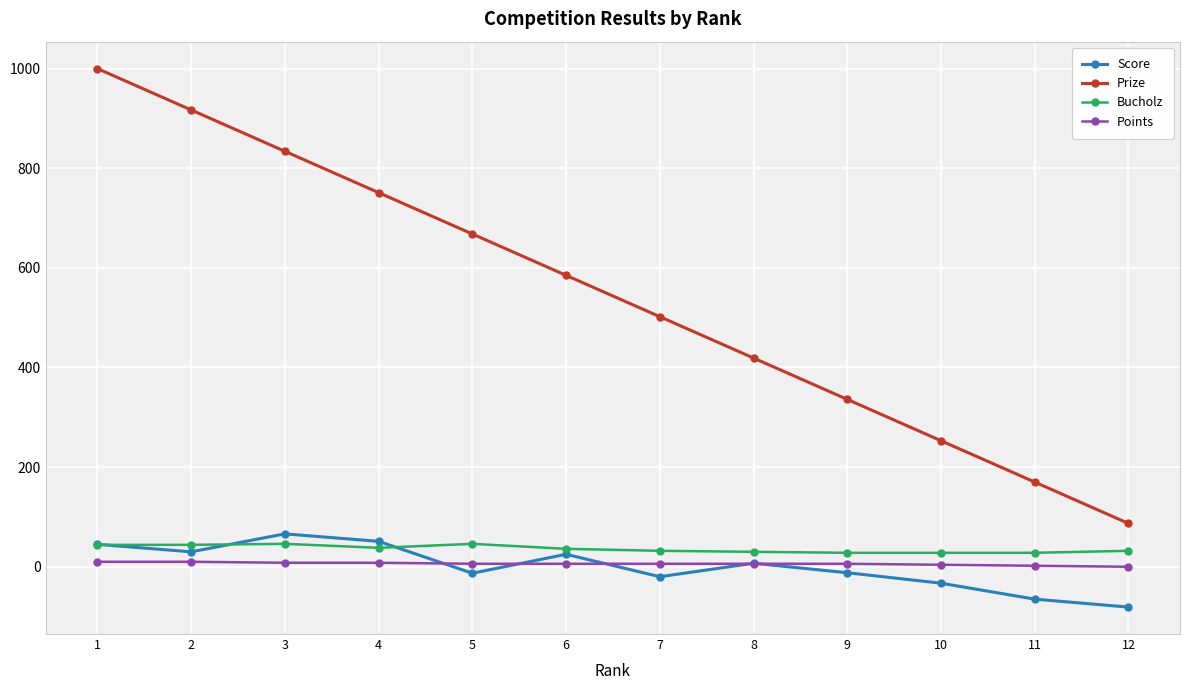

True or false: Prize has more than 0 points higher than both neighbors.

False